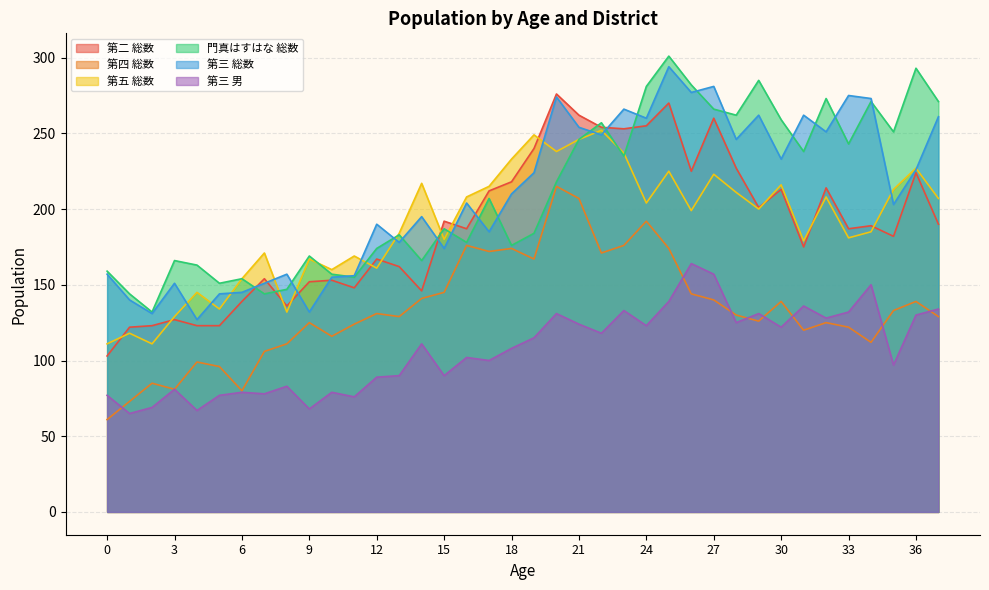

How many values in the 第二 総数 series are below 189?

19